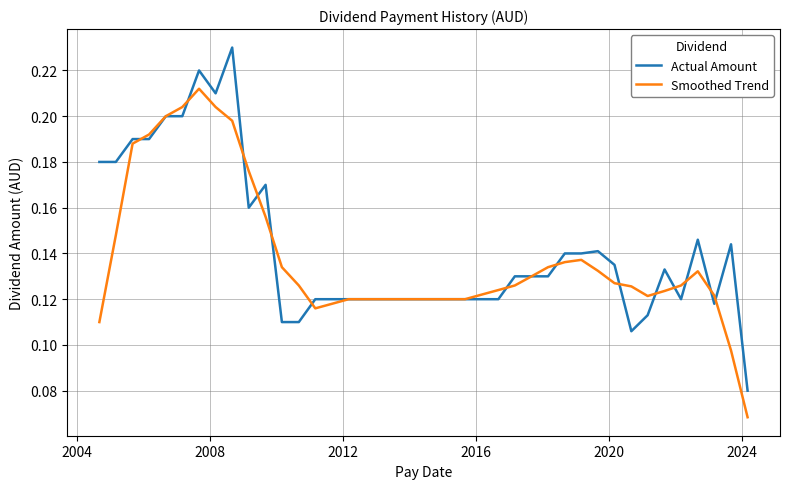

Rank the series by their maximum value, from lowest to highest.

Smoothed Trend, Actual Amount